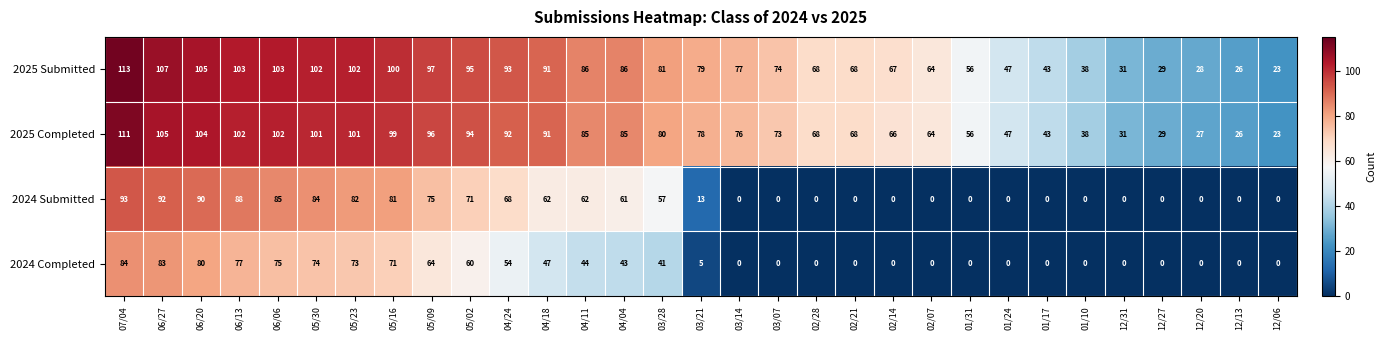

What is the difference between the highest and lowest values at 03/28?

40